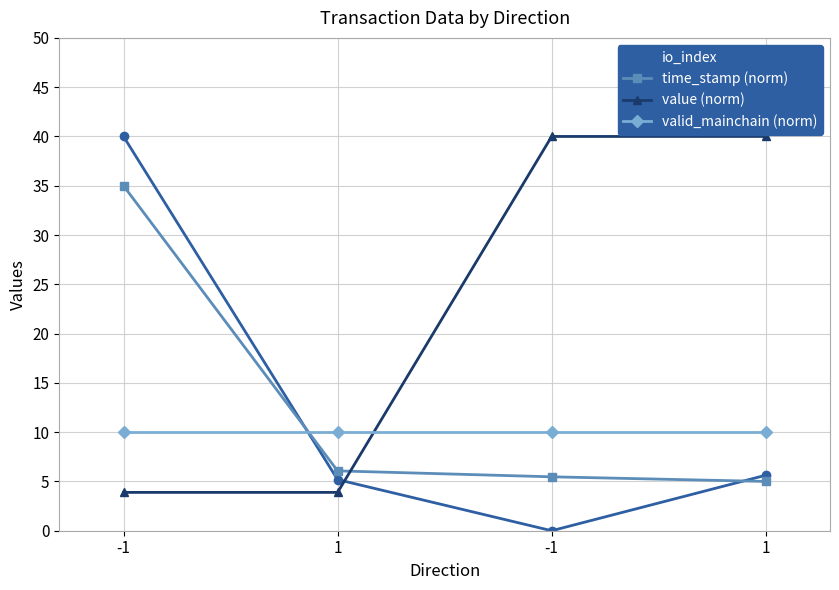

At which category does the chart reach its minimum across all series?

-1